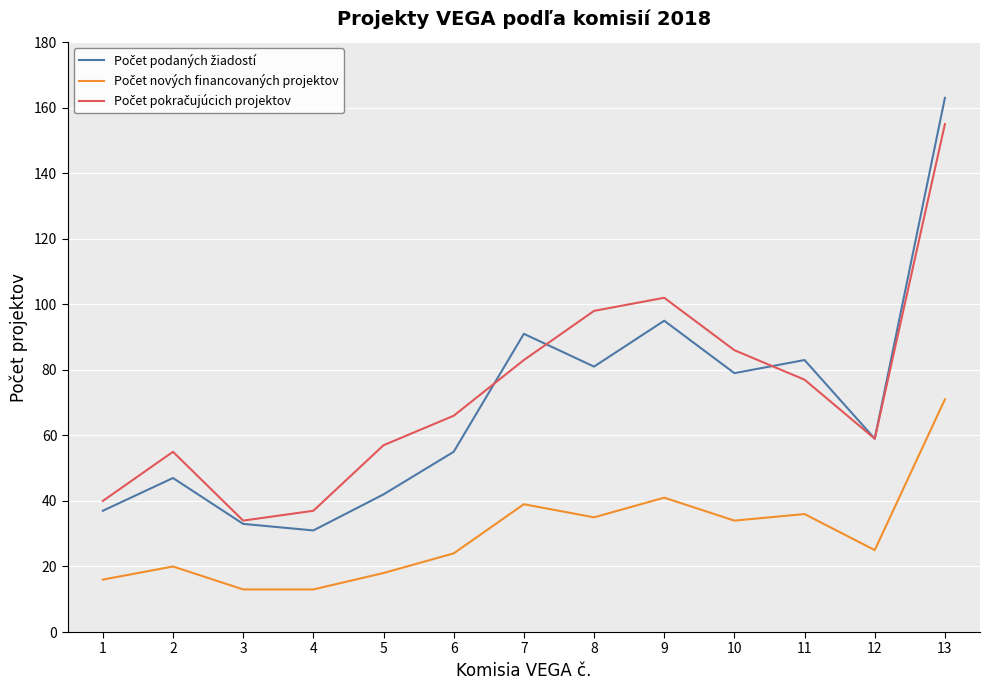

At which category is the sum across all series the highest?

13